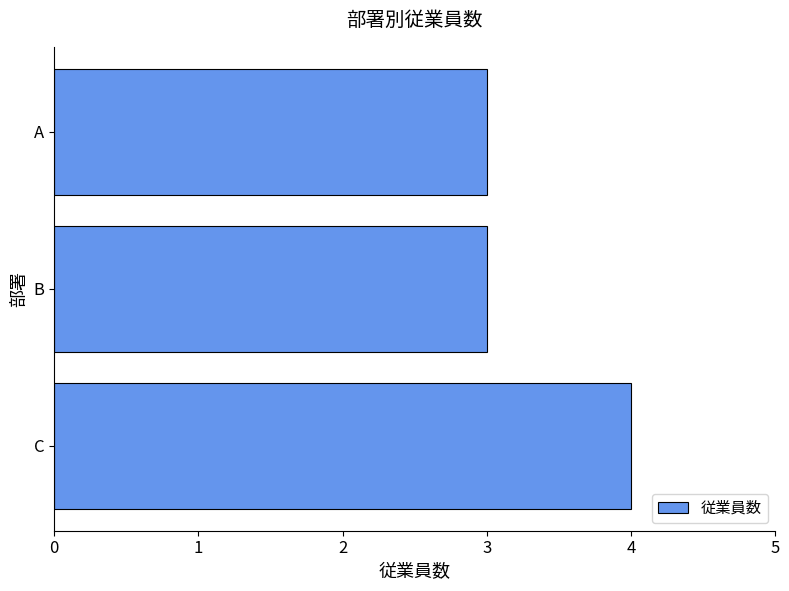

Reading bottom to top, what are all the values shown in this chart?

4	3	3